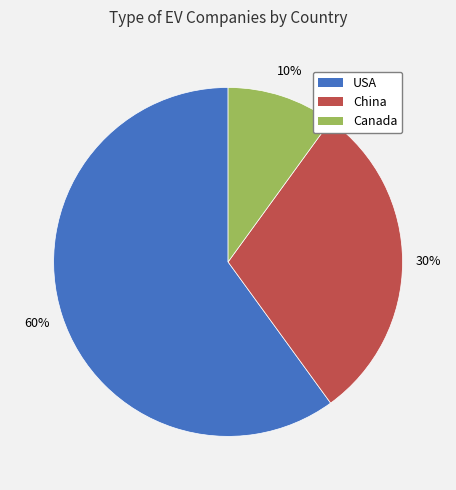

Count the number of slices in the pie.

3